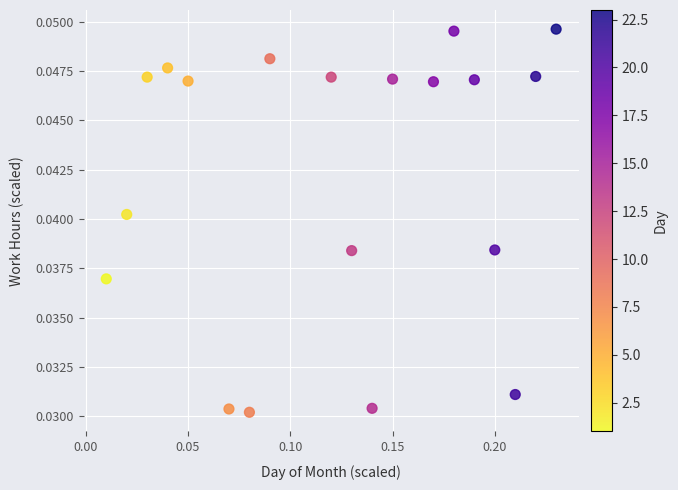

How many points are shown in the scatter plot?

19